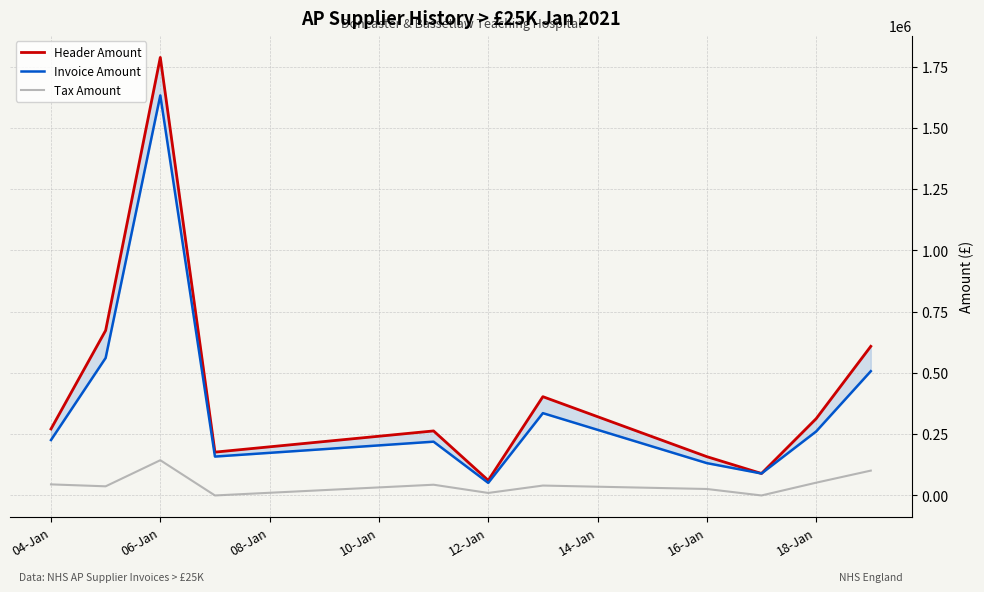

Which series has the largest total across all categories?

Header Amount